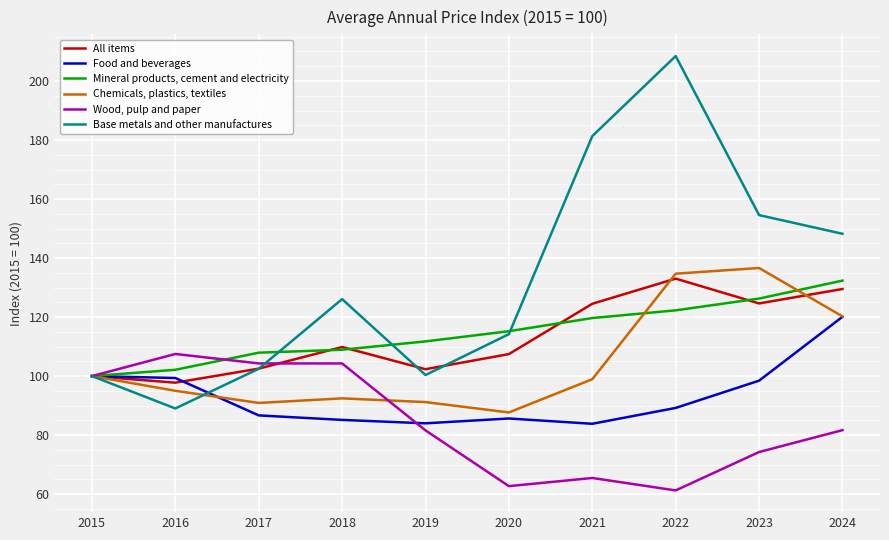

How many lines are shown in the chart?

6